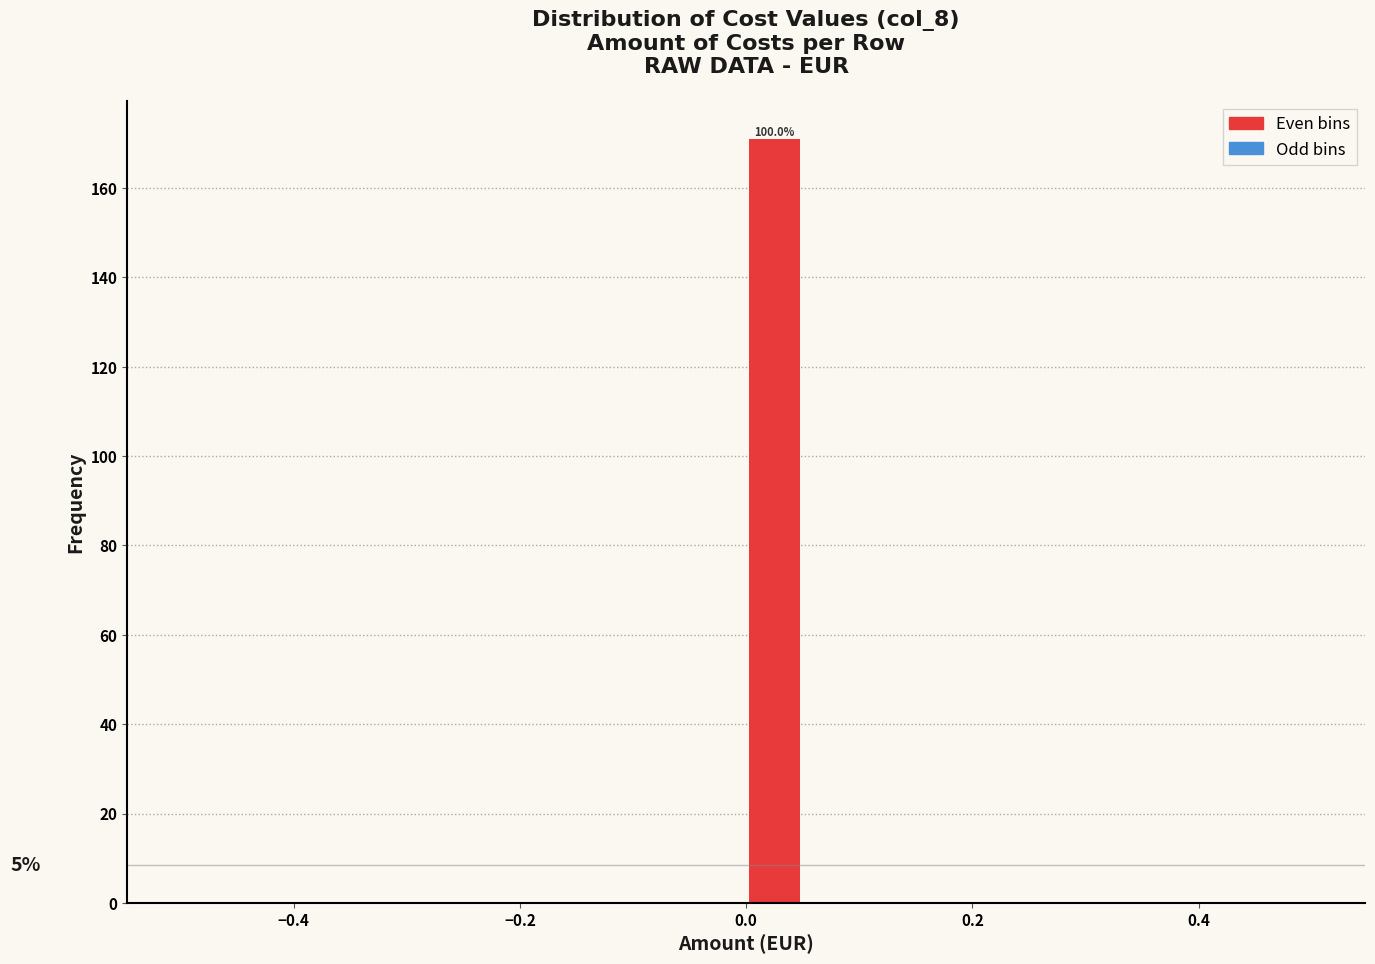

Around what value on the x-axis is the tallest bar? Give the approximate position of its centre, as read against the axis.

0.02